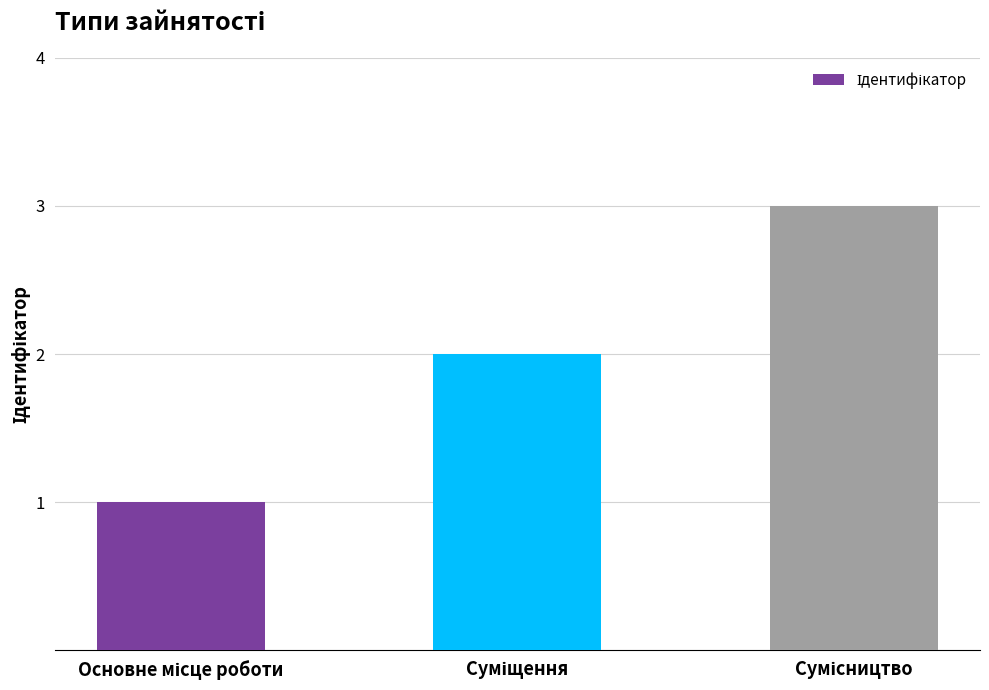

What is the smallest value displayed?

1